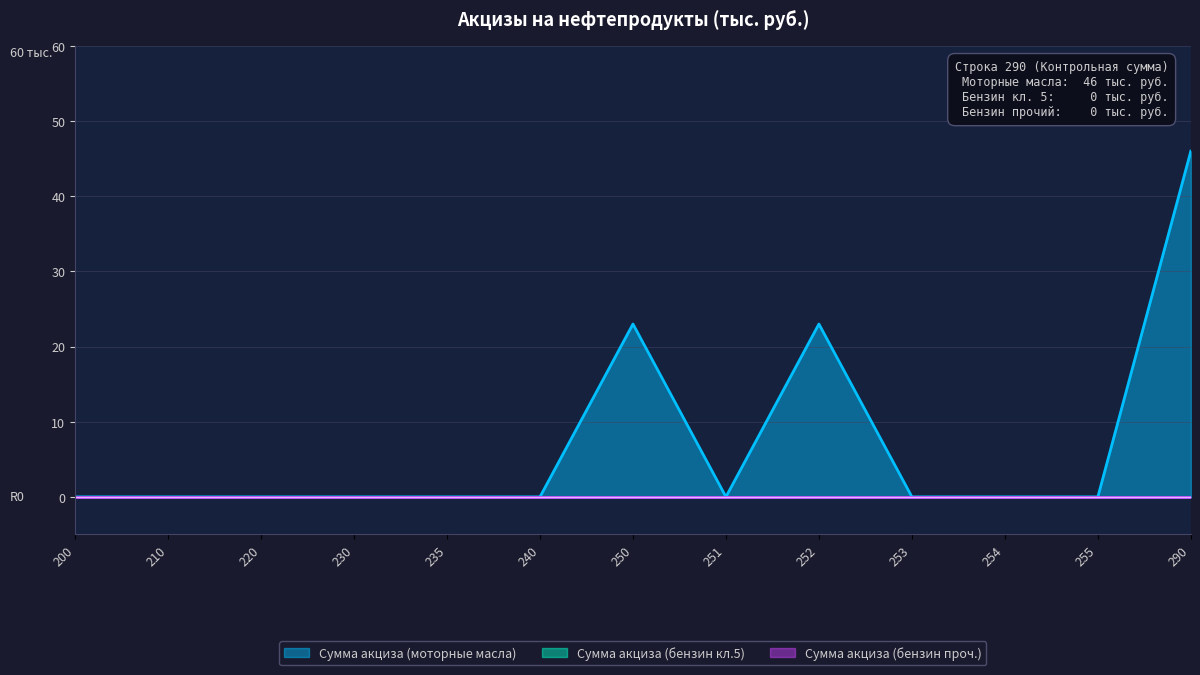

True or false: Сумма акциза (моторные масла) and Сумма акциза (бензин кл.5) cross at least once.

False